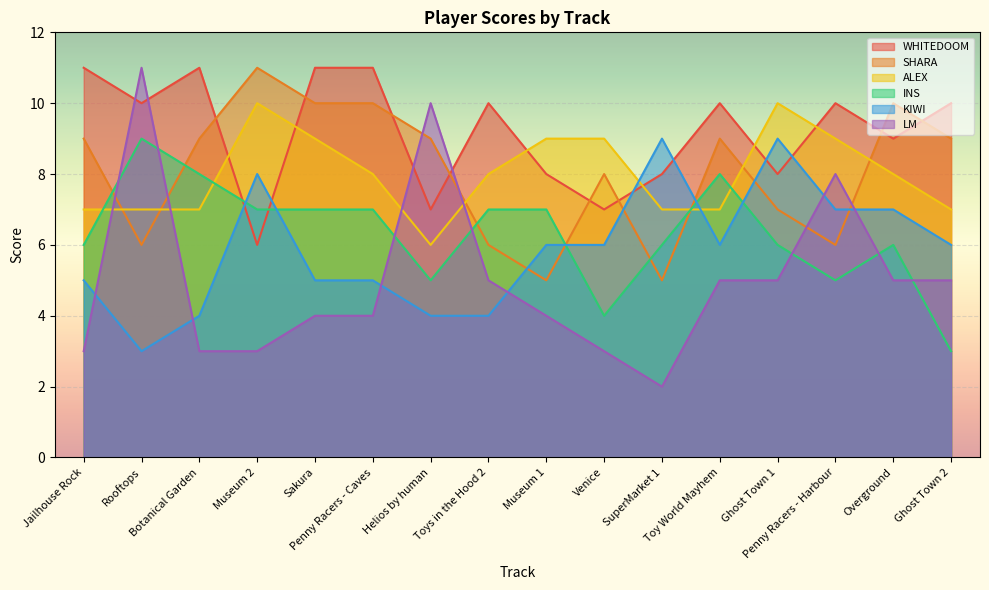

Count the number of categories in the chart.

16